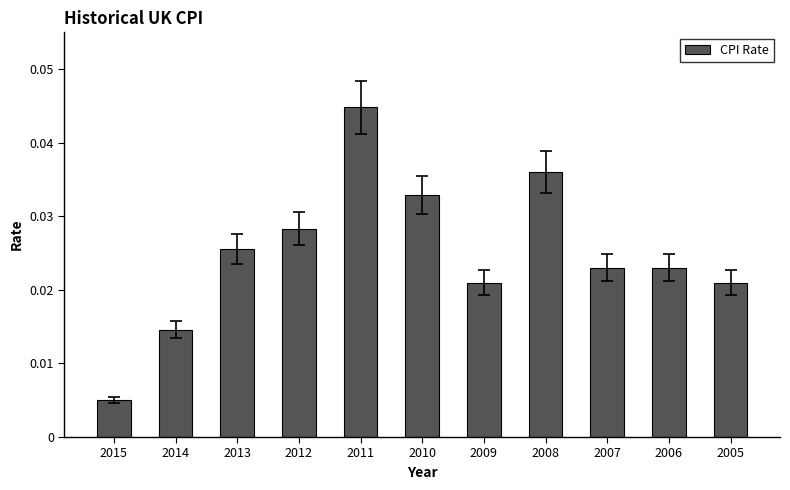

At which label is the value closest to 0?

2015